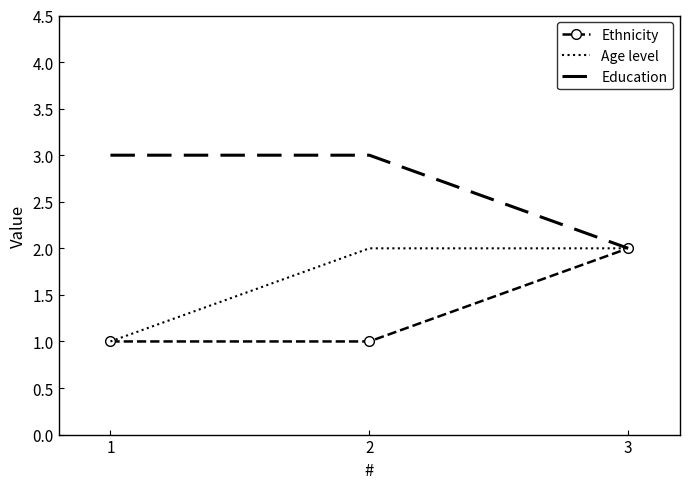

How many series are shown in this chart?

3